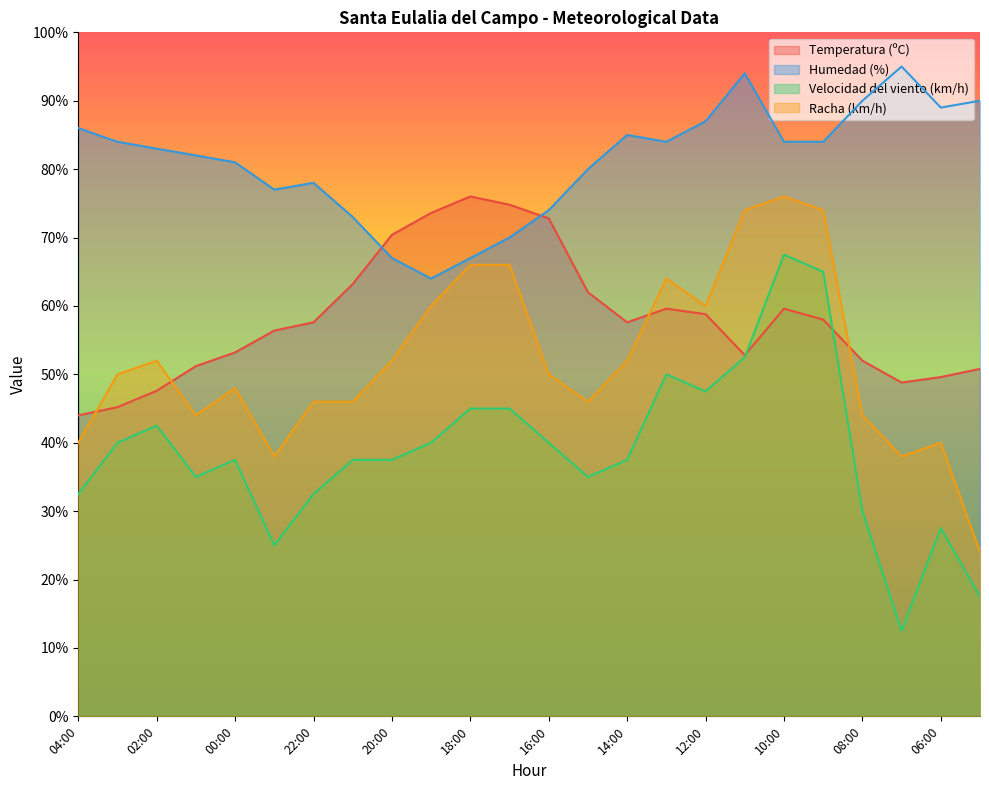

True or false: Humedad (%) and Temperatura (ºC) intersect in this chart.

True